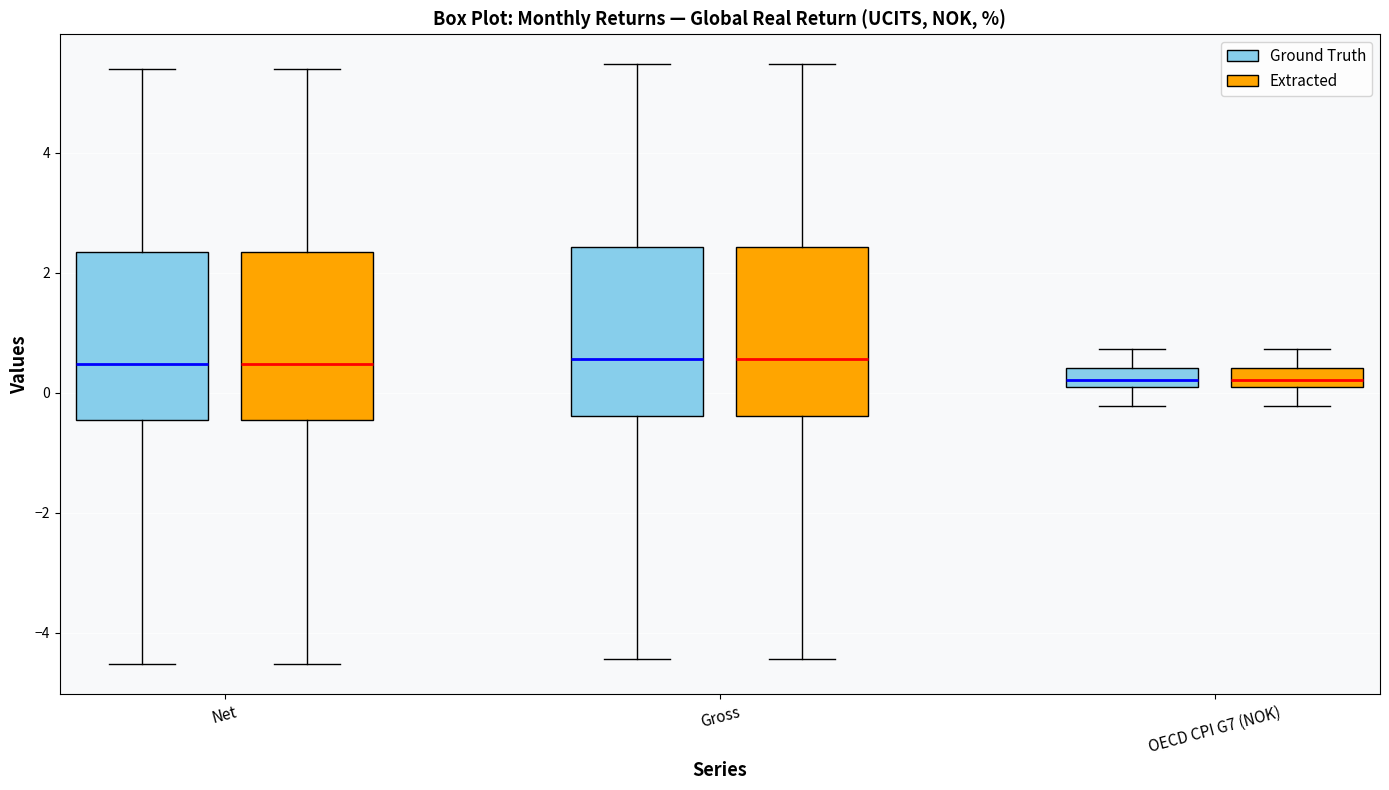

Reading left to right, read every box against the y-axis: the position of its median line, the range the box covers, and the ends of its whiskers. The values are not printed on the chart, so give them approximately, as read against the axis.

Net (Ground Truth): median 0.4, box -0.4 to 2.4, whiskers -4.6 to 5.4
Net (Extracted): median 0.4, box -0.4 to 2.4, whiskers -4.6 to 5.4
Gross (Ground Truth): median 0.6, box -0.4 to 2.4, whiskers -4.4 to 5.4
Gross (Extracted): median 0.6, box -0.4 to 2.4, whiskers -4.4 to 5.4
OECD CPI G7 (NOK) (Ground Truth): median 0.2 (inside the box), box 0.2 to 0.4, whiskers -0.2 to 0.8
OECD CPI G7 (NOK) (Extracted): median 0.2 (inside the box), box 0.2 to 0.4, whiskers -0.2 to 0.8